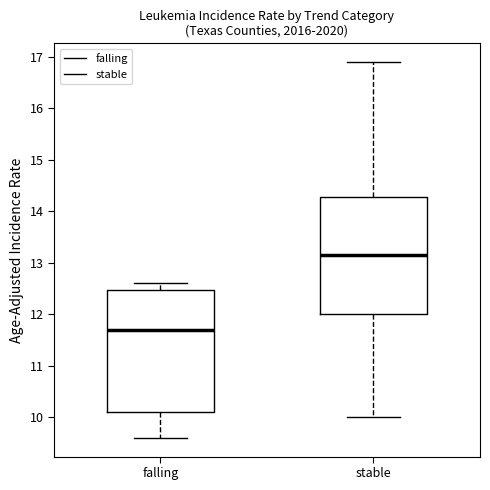

Reading left to right, transcribe this box plot: for each box, give where its median line is, the range the box spans, and where its two whiskers end, as read against the y-axis. The values are not printed on the chart, so give them approximately, as read against the axis.

falling: median 11.7, box 10.1 to 12.5, whiskers 9.6 to 12.6
stable: median 13.2, box 12.0 to 14.3, whiskers 10.0 to 16.9